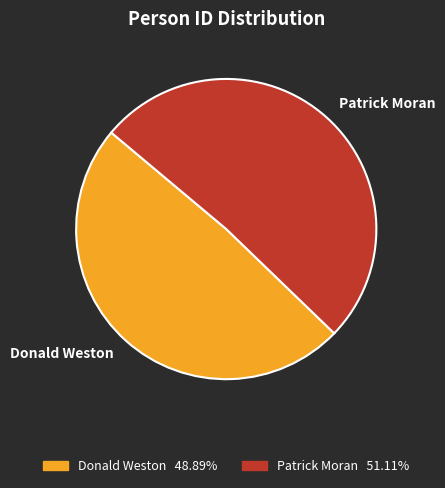

Does Patrick Moran represent more than half of the total?

Yes